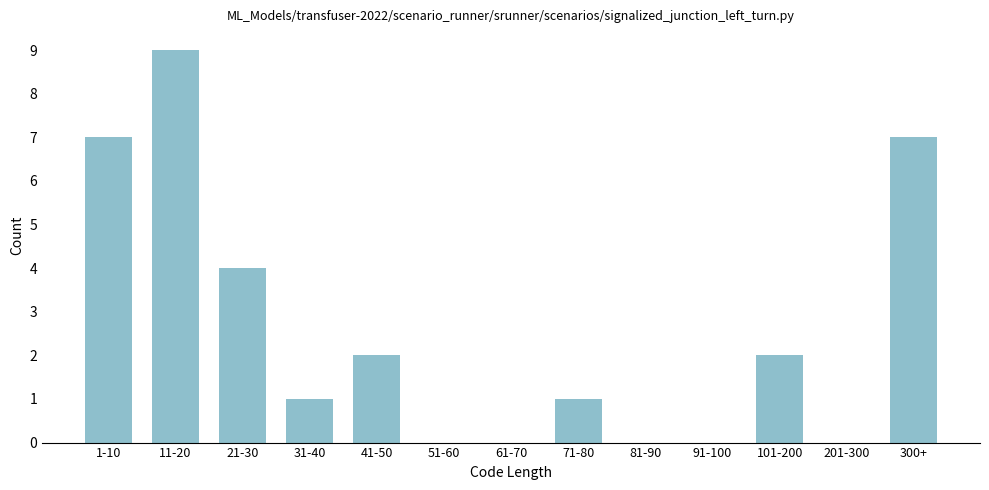

Reading left to right, extract all data points from this chart.

1-10=7	11-20=9	21-30=4	31-40=1	41-50=2	51-60=0	61-70=0	71-80=1	81-90=0	91-100=0	101-200=2	201-300=0	300+=7